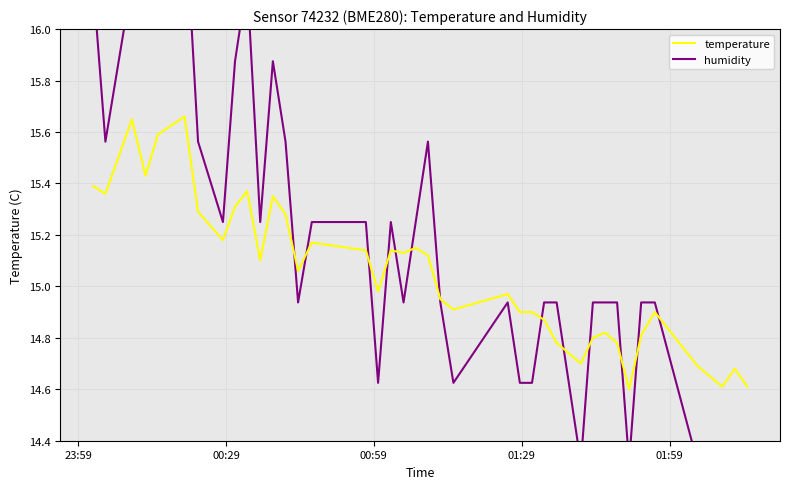

True or false: humidity has a value of 9.9 at 18.

False